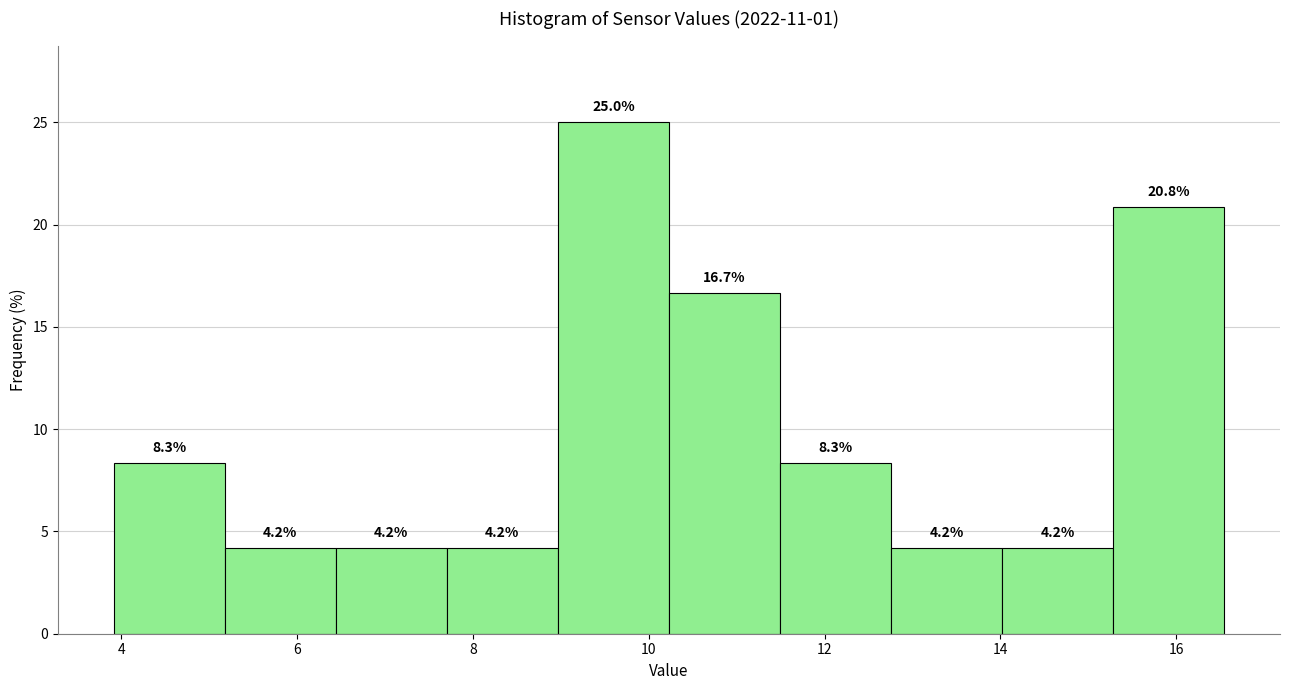

Reading left to right, list every bar in this chart as the range it spans on the x-axis followed by its height. The bar edges are not printed on the chart, so give them approximately, as read against the axis.

4.0 to 5.2: 8.3
5.2 to 6.4: 4.2
6.4 to 7.8: 4.2
7.8 to 9.0: 4.2
9.0 to 10.2: 25.0
10.2 to 11.4: 16.7
11.4 to 12.8: 8.3
12.8 to 14.0: 4.2
14.0 to 15.2: 4.2
15.2 to 16.6: 20.8